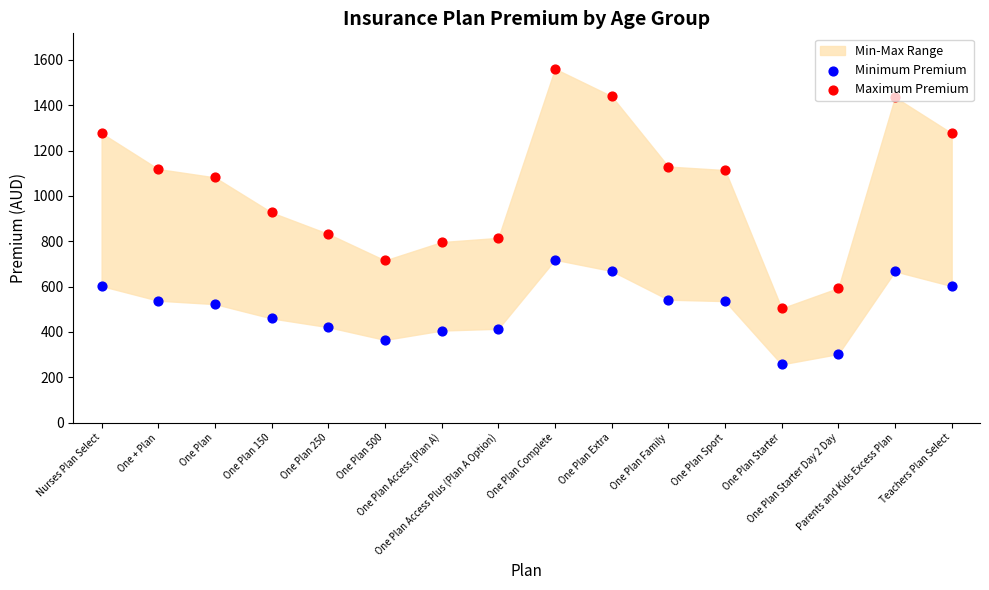

Which series reaches the maximum Y coordinate?

Maximum Premium